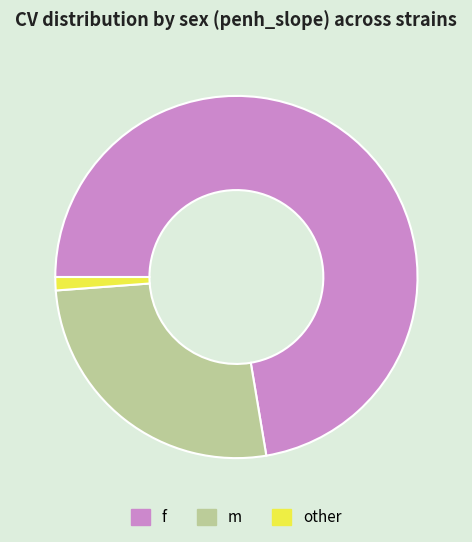

What is the largest slice in the pie chart?

f